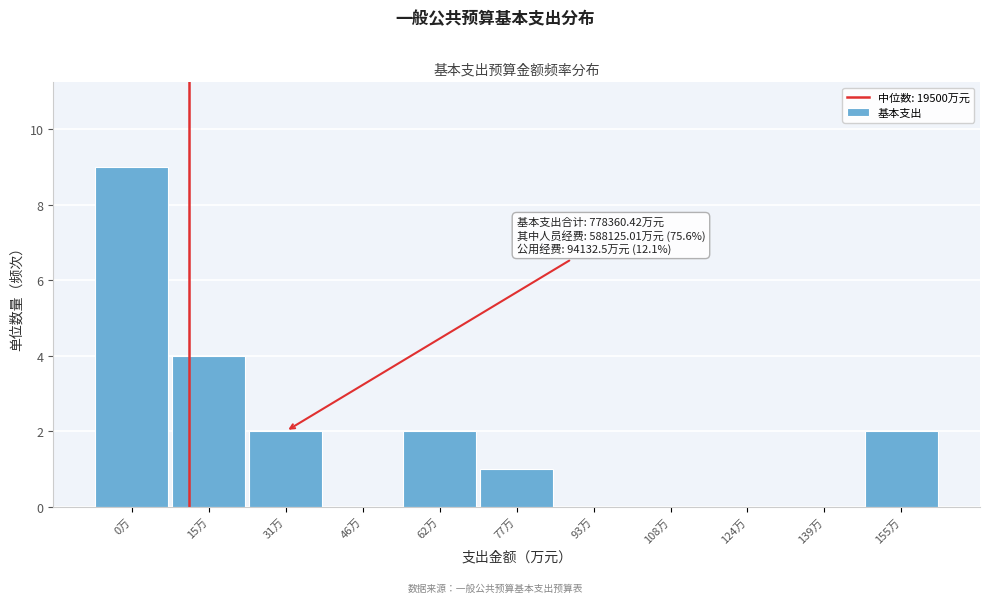

Reading left to right, list all the values displayed in this chart.

0万=9	15万=4	31万=2	46万=0	62万=2	77万=1	93万=0	108万=0	124万=0	139万=0	155万=2